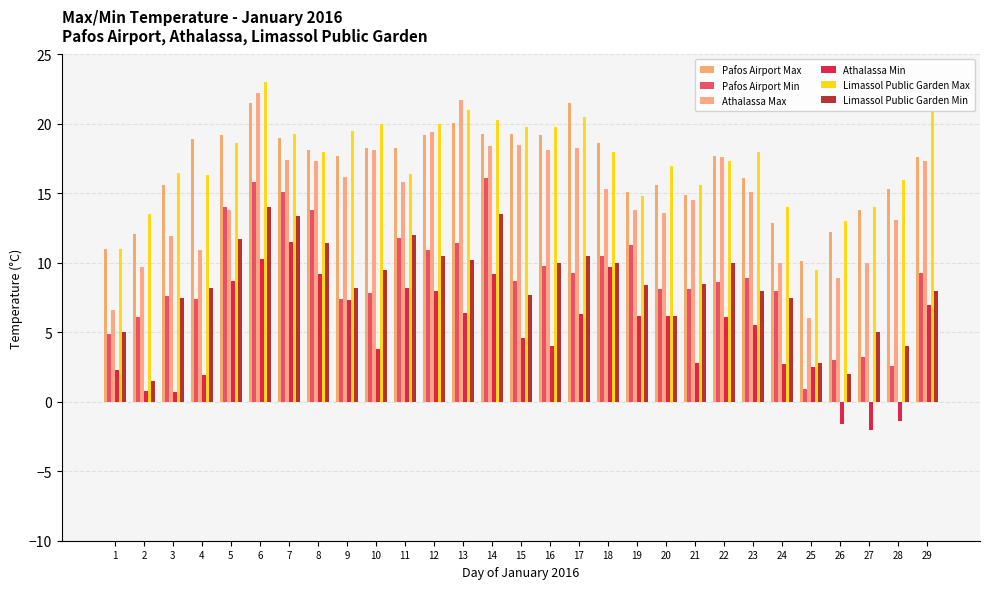

How many categories are shown in the chart?

29